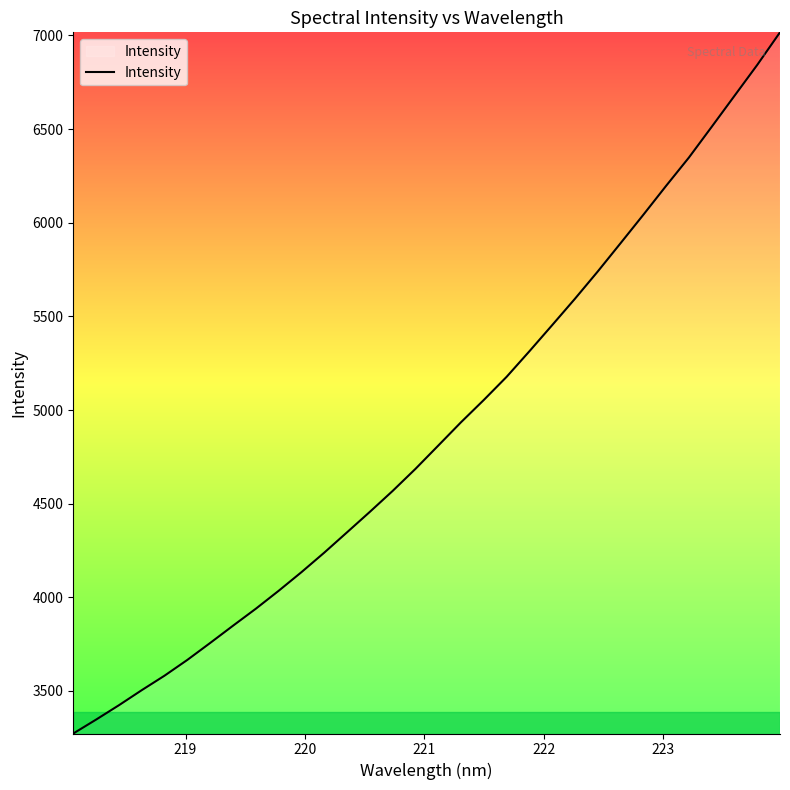

What is the difference between the maximum and minimum values?

3743.8